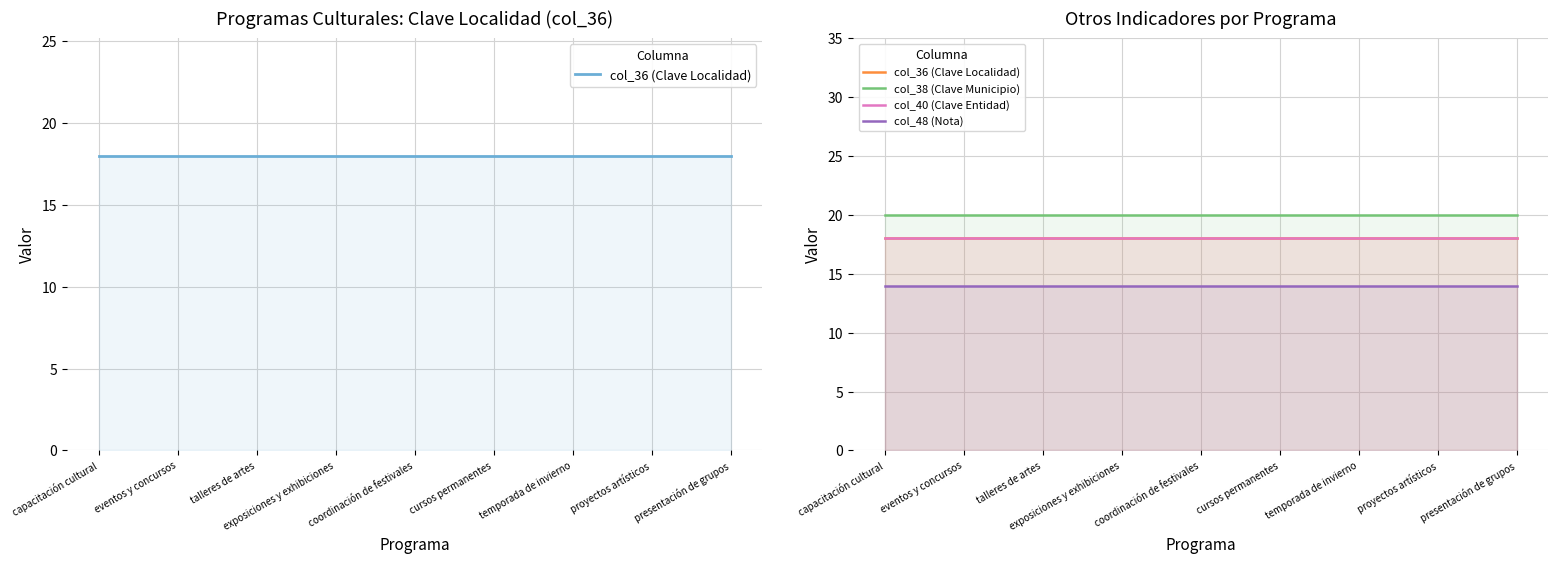

Count the number of categories in the chart.

9